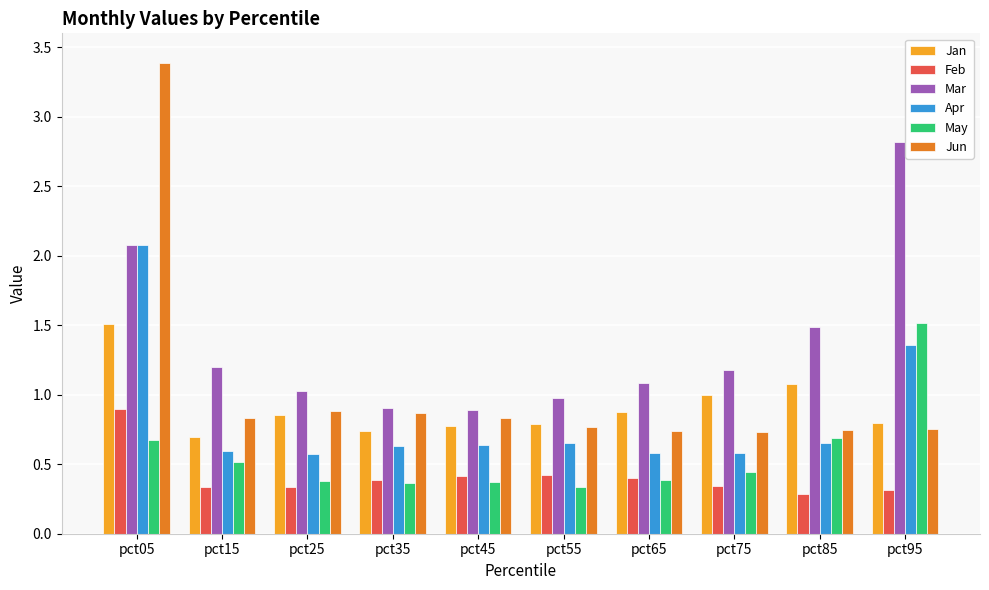

Is the value of Jun at pct45 greater than the value of Jan at pct65?

No